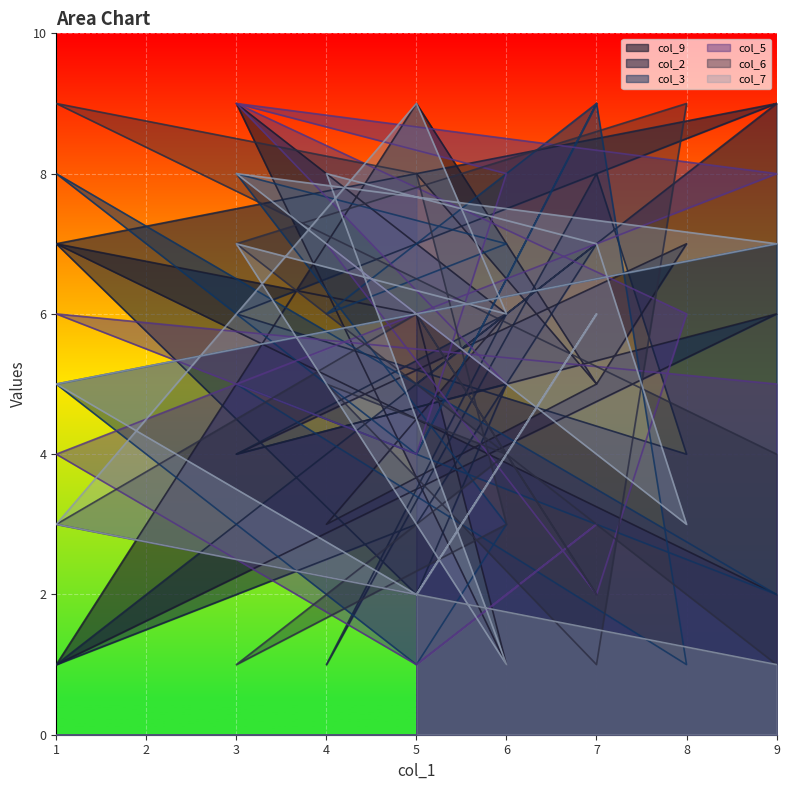

The col_7 series shows 10 at 9. True or false?

False